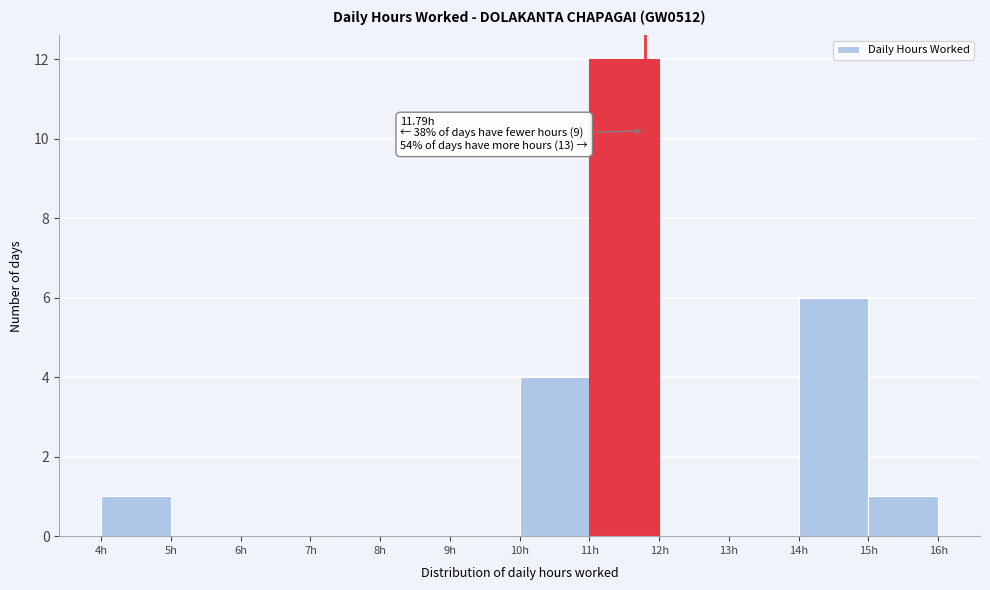

Over which range of the x-axis is the bar tallest?

11 to 12